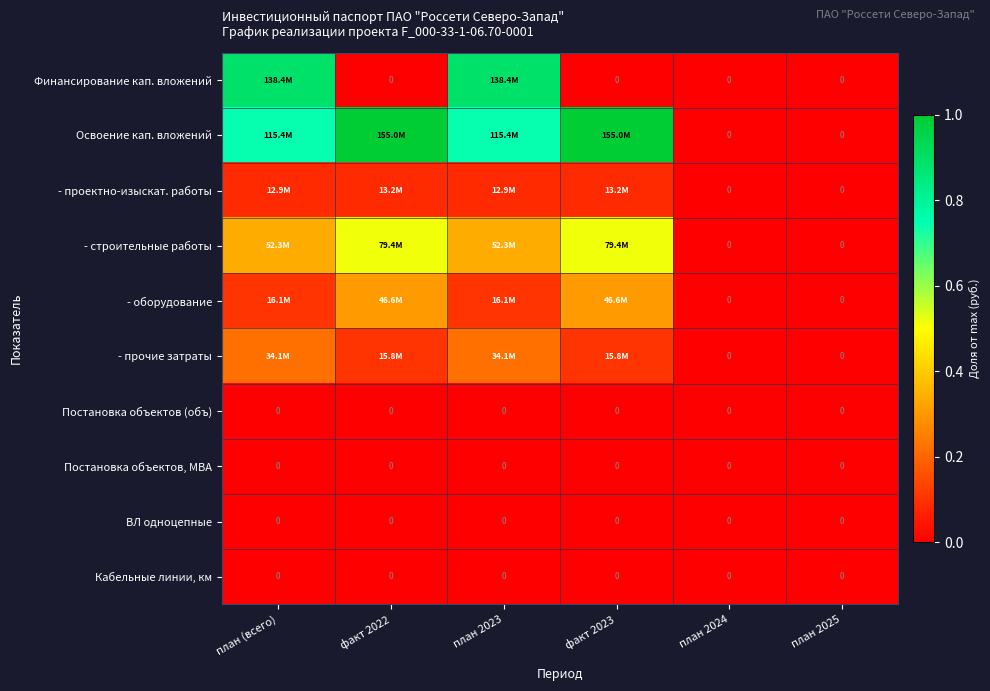

Rank the series by their maximum value, from highest to lowest.

Освоение кап. вложений, Финансирование кап. вложений, - строительные работы, - оборудование, - прочие затраты, - проектно-изыскат. работы, Постановка объектов (объ), Постановка объектов, МВА, ВЛ одноцепные, Кабельные линии, км